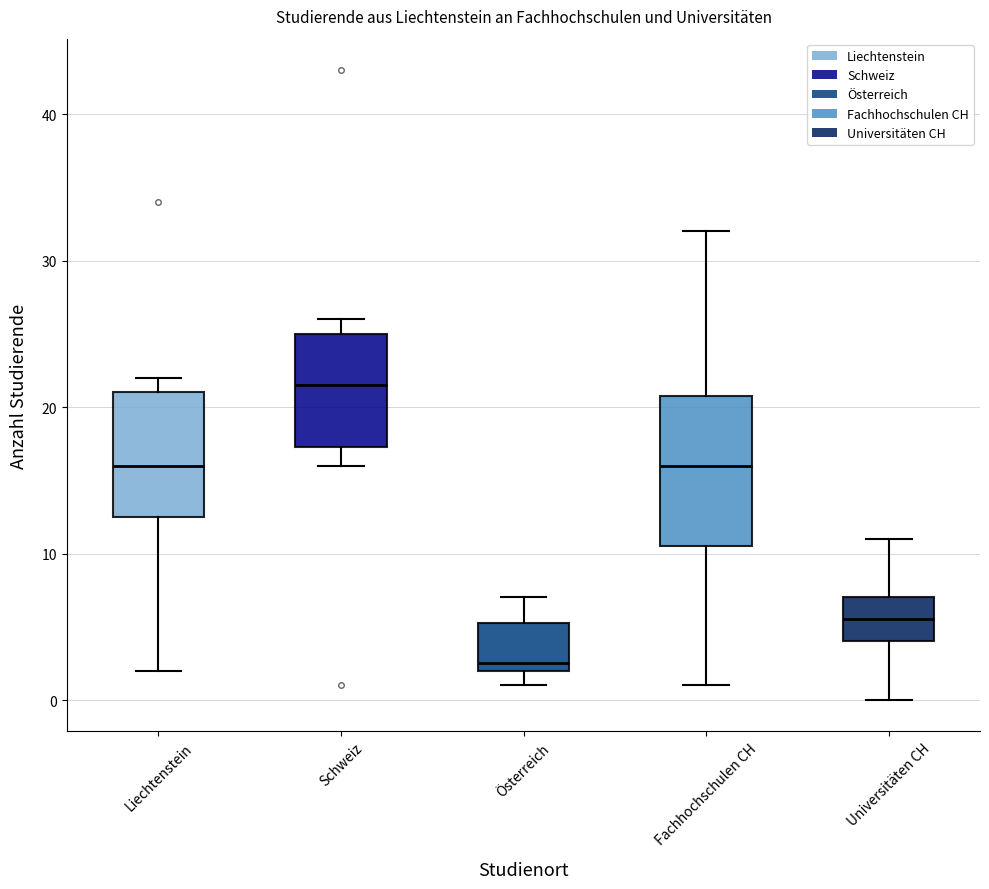

Where is the upper edge of the box for Universitäten CH on the y-axis? The values are not printed on the chart, so give them approximately, as read against the axis.

7